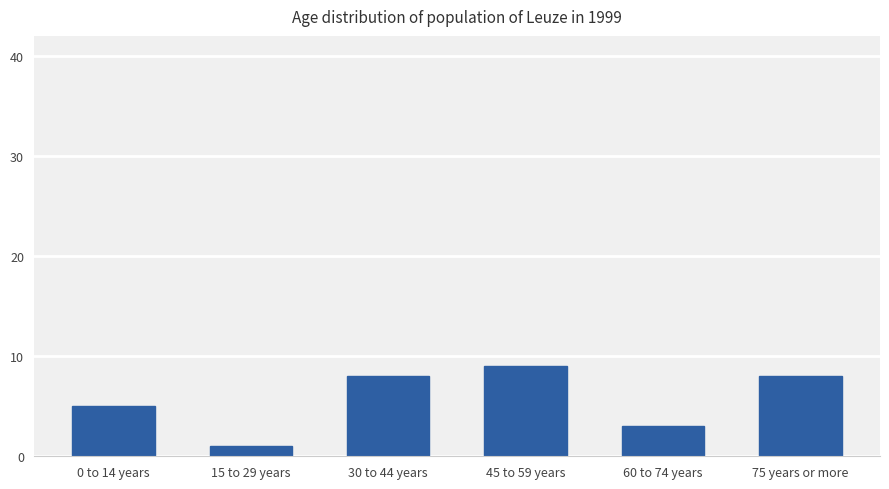

Reading left to right, extract all data points from this chart.

5	1	8	9	3	8